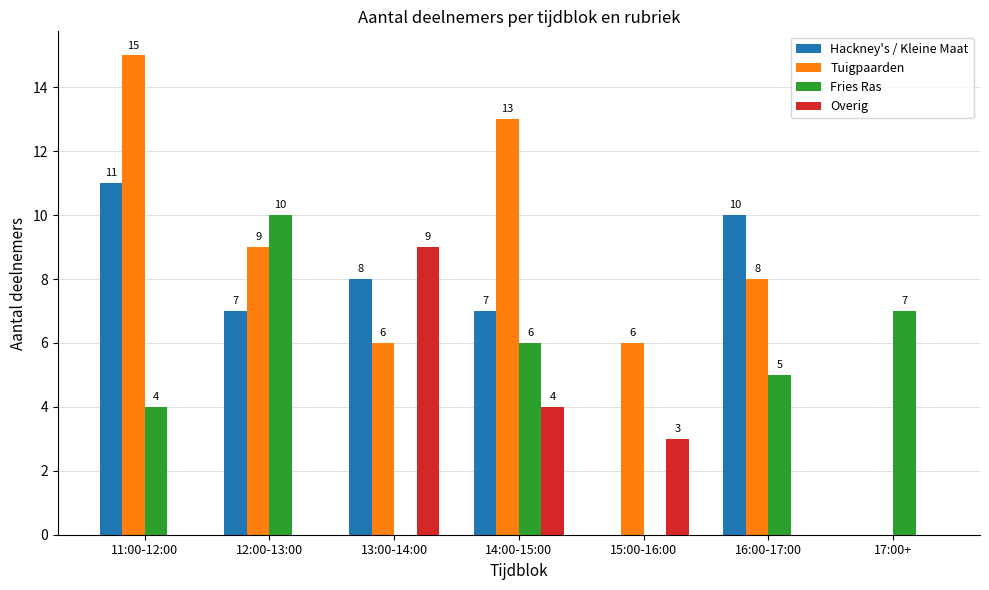

How many groups of bars are there?

7